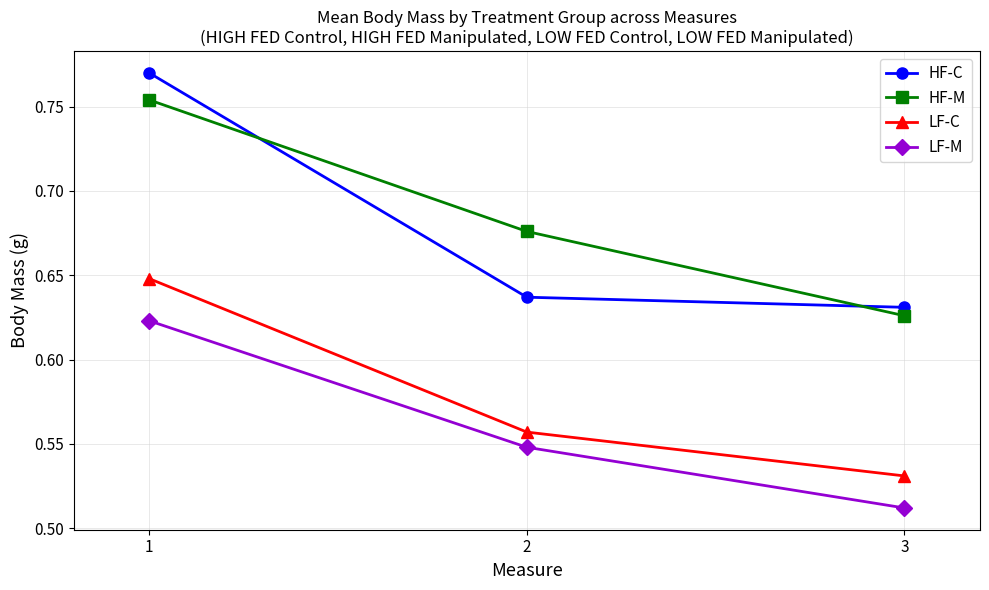

Does the chart have visible grid lines?

Yes